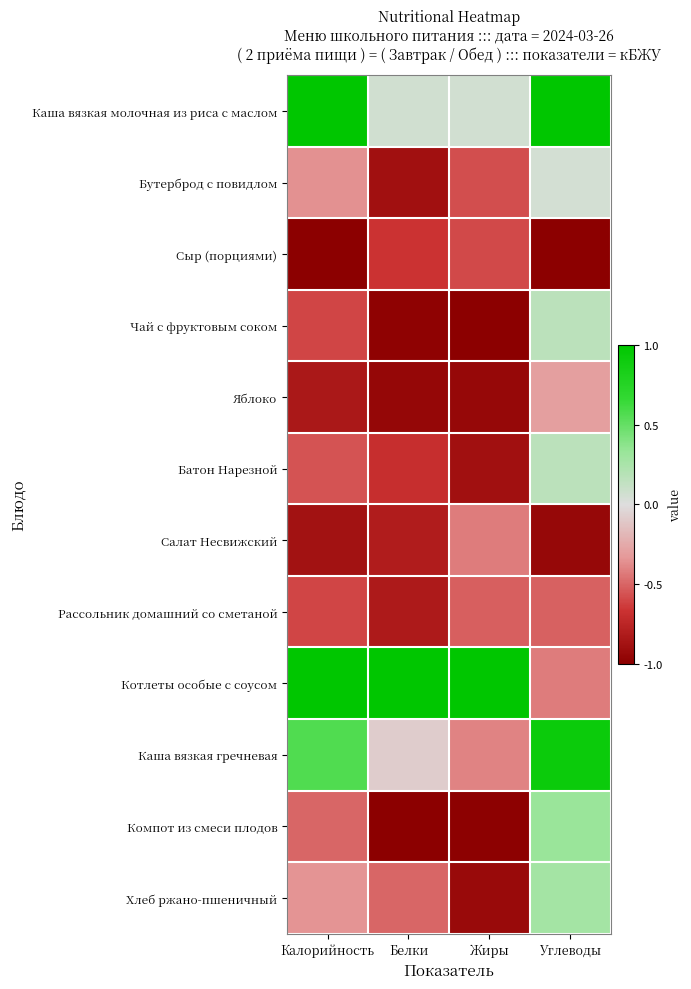

Reading left to right, what are all the values shown in this chart?

Каша вязкая молочная из риса с маслом: Калорийность=1.0	Белки=0.1	Жиры=0.1	Углеводы=1.0
Бутерброд с повидлом: Калорийность=-0.4	Белки=-0.9	Жиры=-0.6	Углеводы=0.0
Сыр (порциями): Калорийность=-1.0	Белки=-0.7	Жиры=-0.6	Углеводы=-1.0
Чай с фруктовым соком: Калорийность=-0.6	Белки=-1.0	Жиры=-1.0	Углеводы=0.2
Яблоко: Калорийность=-0.8	Белки=-1.0	Жиры=-0.9	Углеводы=-0.3
Батон Нарезной: Калорийность=-0.6	Белки=-0.7	Жиры=-0.9	Углеводы=0.2
Салат Несвижский: Калорийность=-0.9	Белки=-0.8	Жиры=-0.4	Углеводы=-0.9
Рассольник домашний со сметаной: Калорийность=-0.6	Белки=-0.8	Жиры=-0.5	Углеводы=-0.5
Котлеты особые с соусом: Калорийность=1.0	Белки=1.0	Жиры=1.0	Углеводы=-0.4
Каша вязкая гречневая: Калорийность=0.6	Белки=-0.1	Жиры=-0.4	Углеводы=0.9
Компот из смеси плодов: Калорийность=-0.5	Белки=-1.0	Жиры=-1.0	Углеводы=0.3
Хлеб ржано-пшеничный: Калорийность=-0.3	Белки=-0.5	Жиры=-0.9	Углеводы=0.3